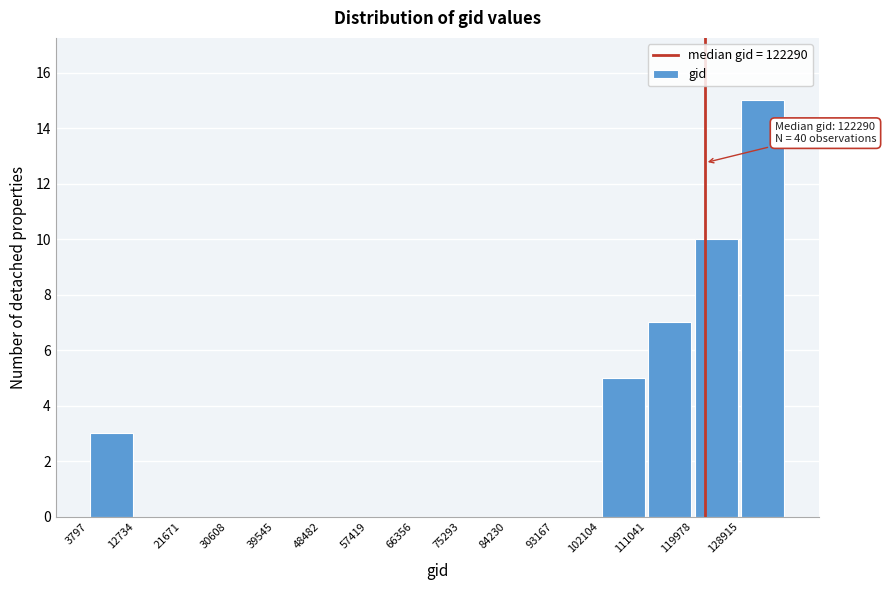

Which range on the x-axis has the tallest bar?

129000 to 138000